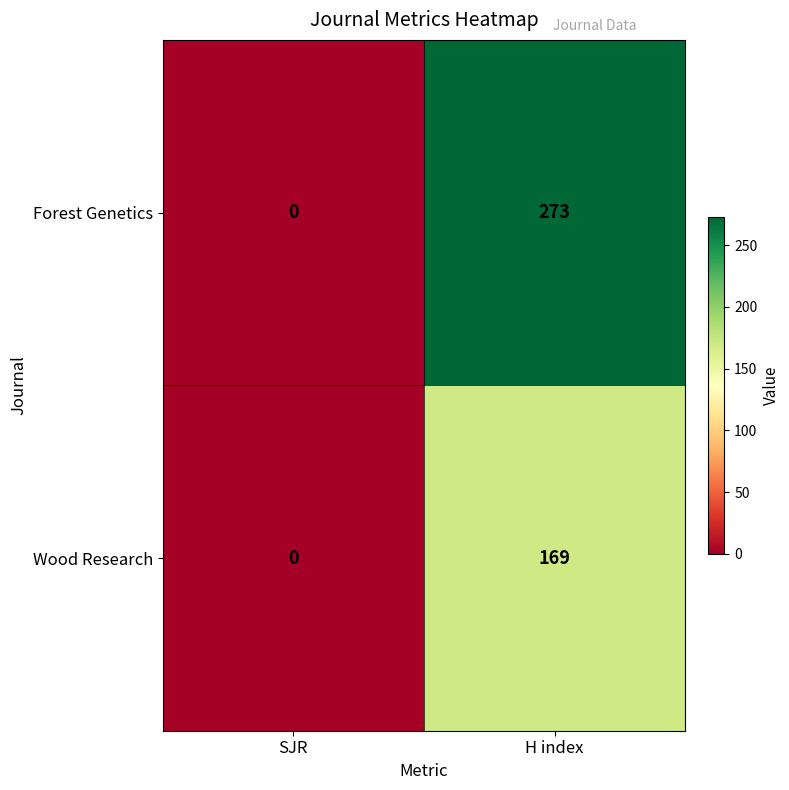

Rank the series by their maximum value, from lowest to highest.

Wood Research, Forest Genetics